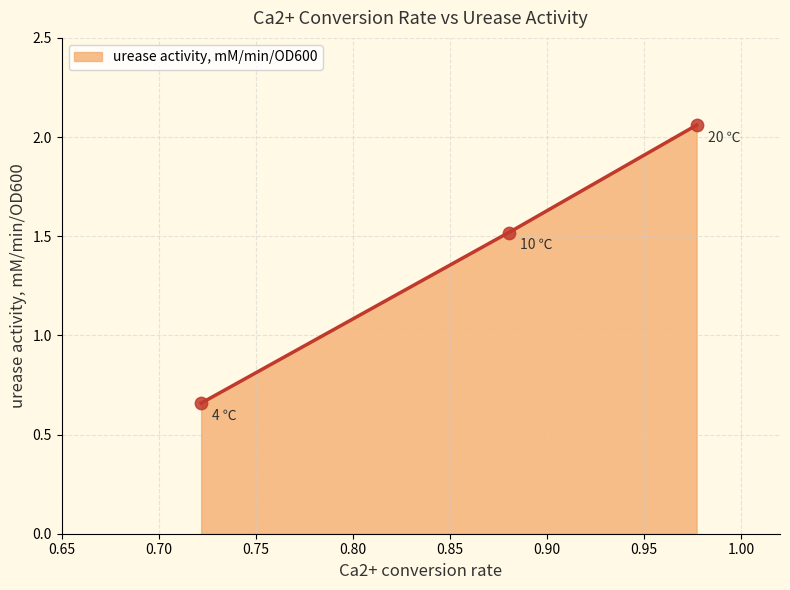

What is the change in value from 4 ℃ to 20 ℃?

+1.4